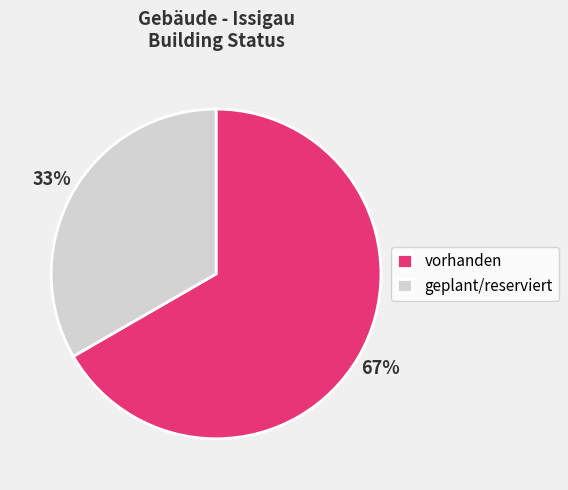

Rank the categories by value from lowest to highest.

geplant/reserviert, vorhanden